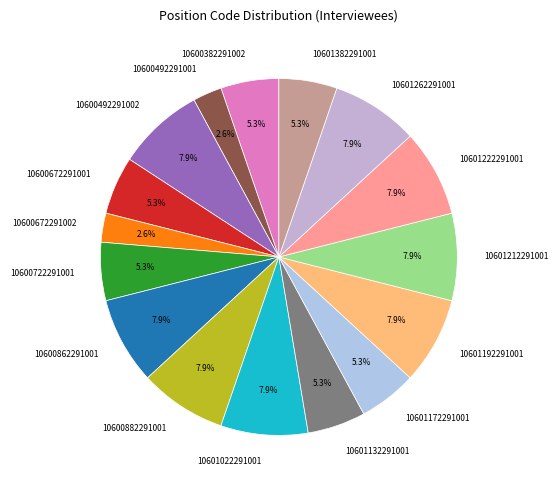

Between 10600882291001 and 10601382291001, which is larger?

10600882291001